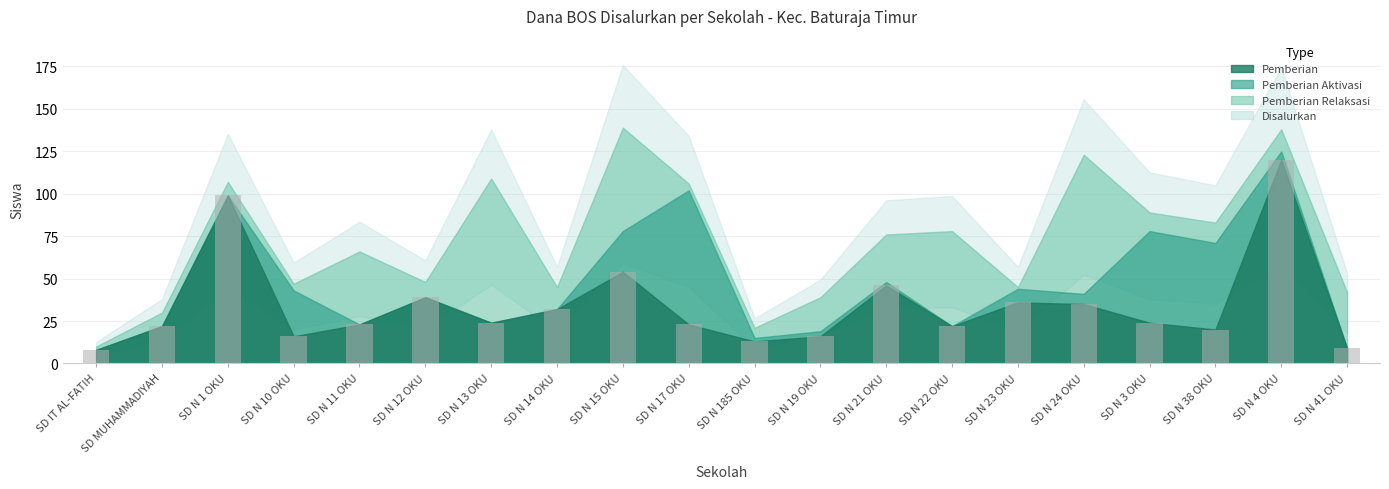

Which category has the highest value across all series?

SD N 4 OKU